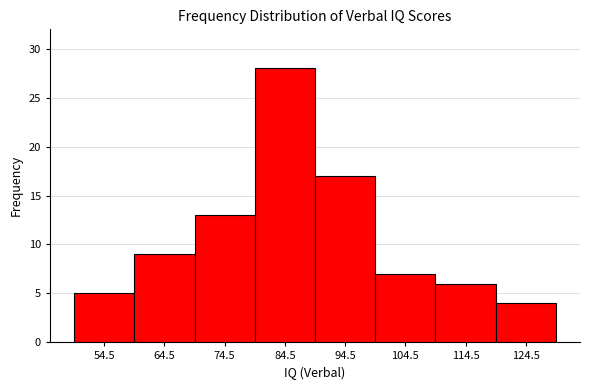

Which range on the x-axis has the tallest bar?

79.5 to 89.5